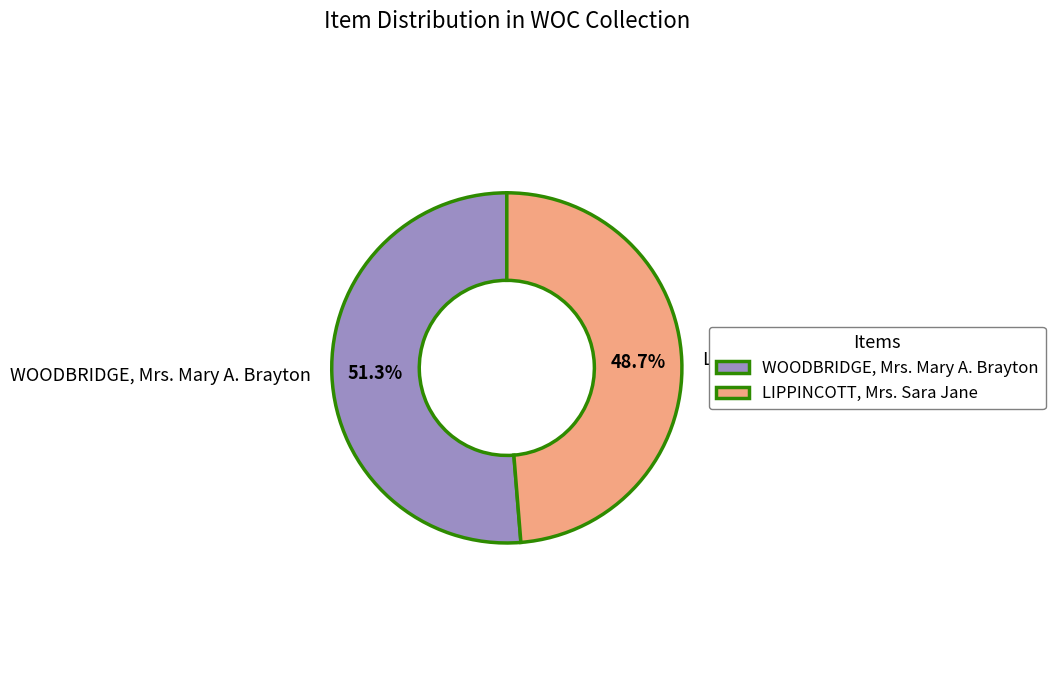

Count the number of slices in the pie.

2